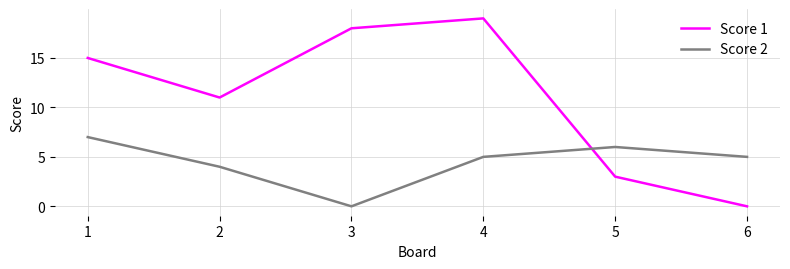

How many lines are shown in the chart?

2